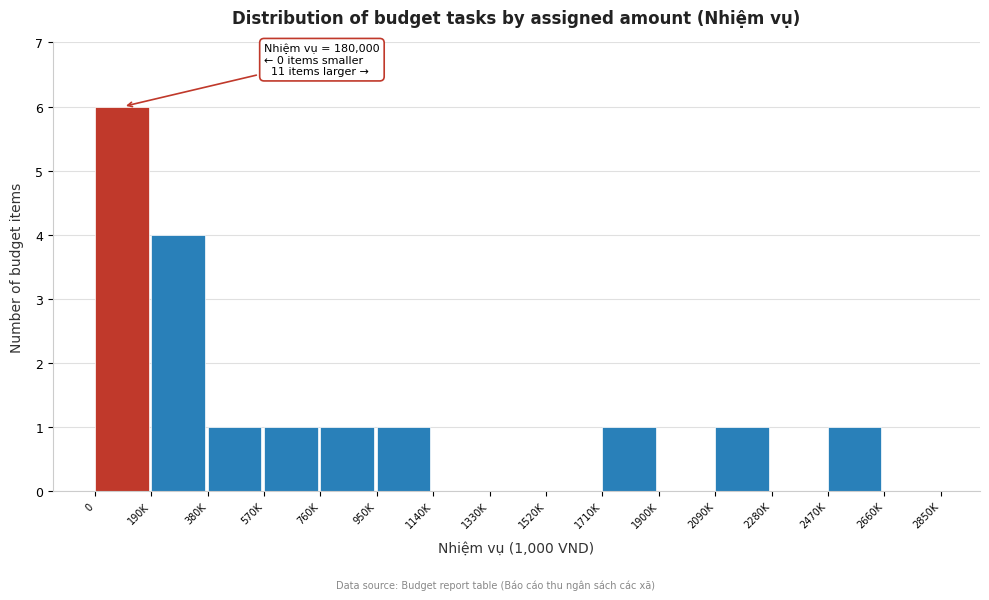

Reading left to right, list all the values displayed in this chart.

0=6	190K=4	380K=1	570K=1	760K=1	950K=1	1140K=0	1330K=0	1520K=0	1710K=1	1900K=0	2090K=1	2280K=0	2470K=1	2660K=0